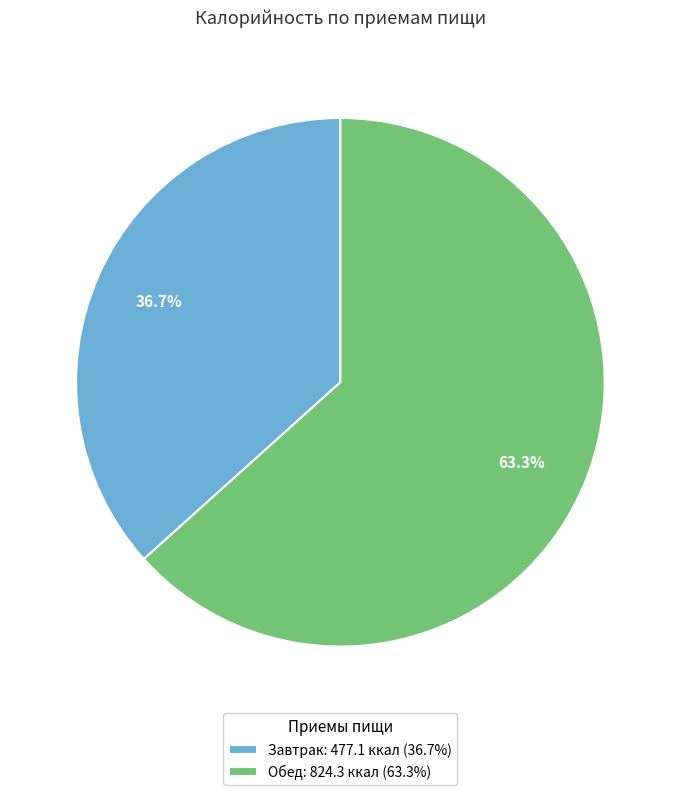

True or false: Обед accounts for 51% of the total.

False